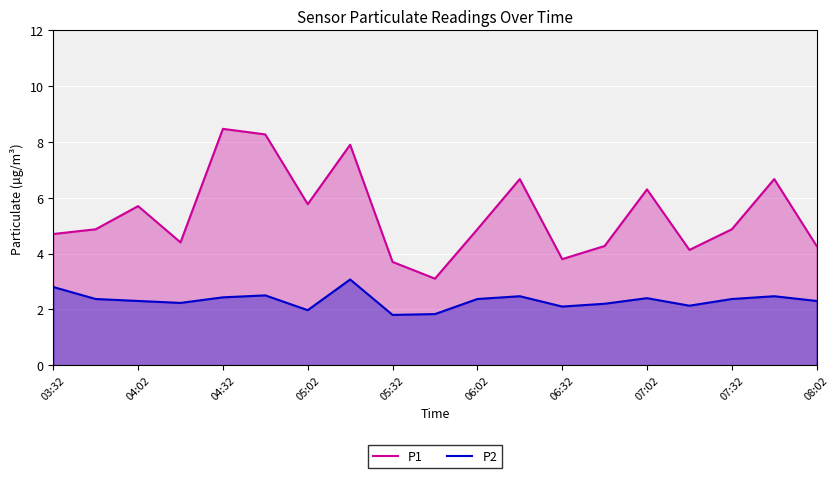

Count the number of data series in this chart.

2